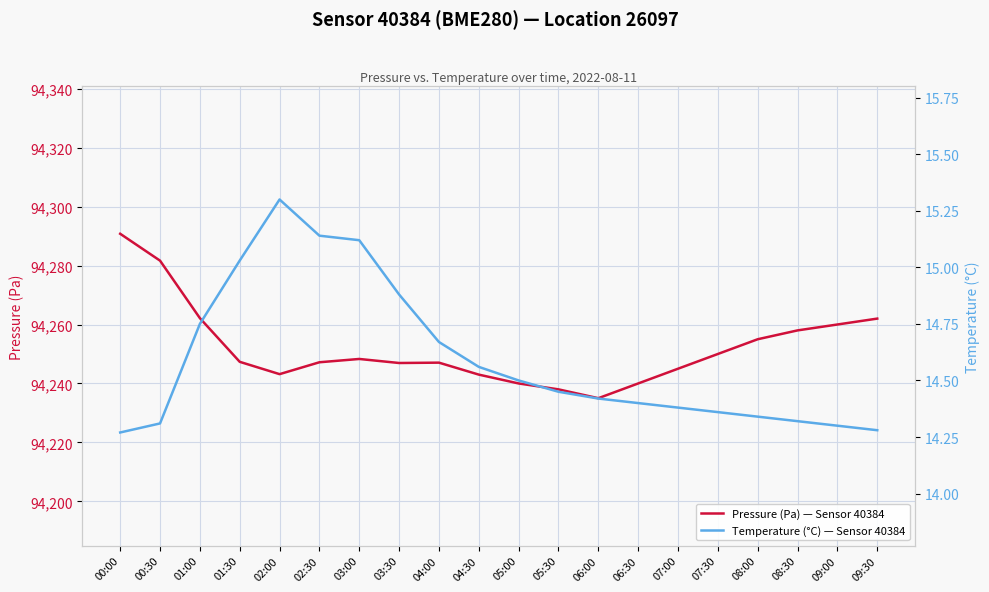

What position from the right is 04:00?

12